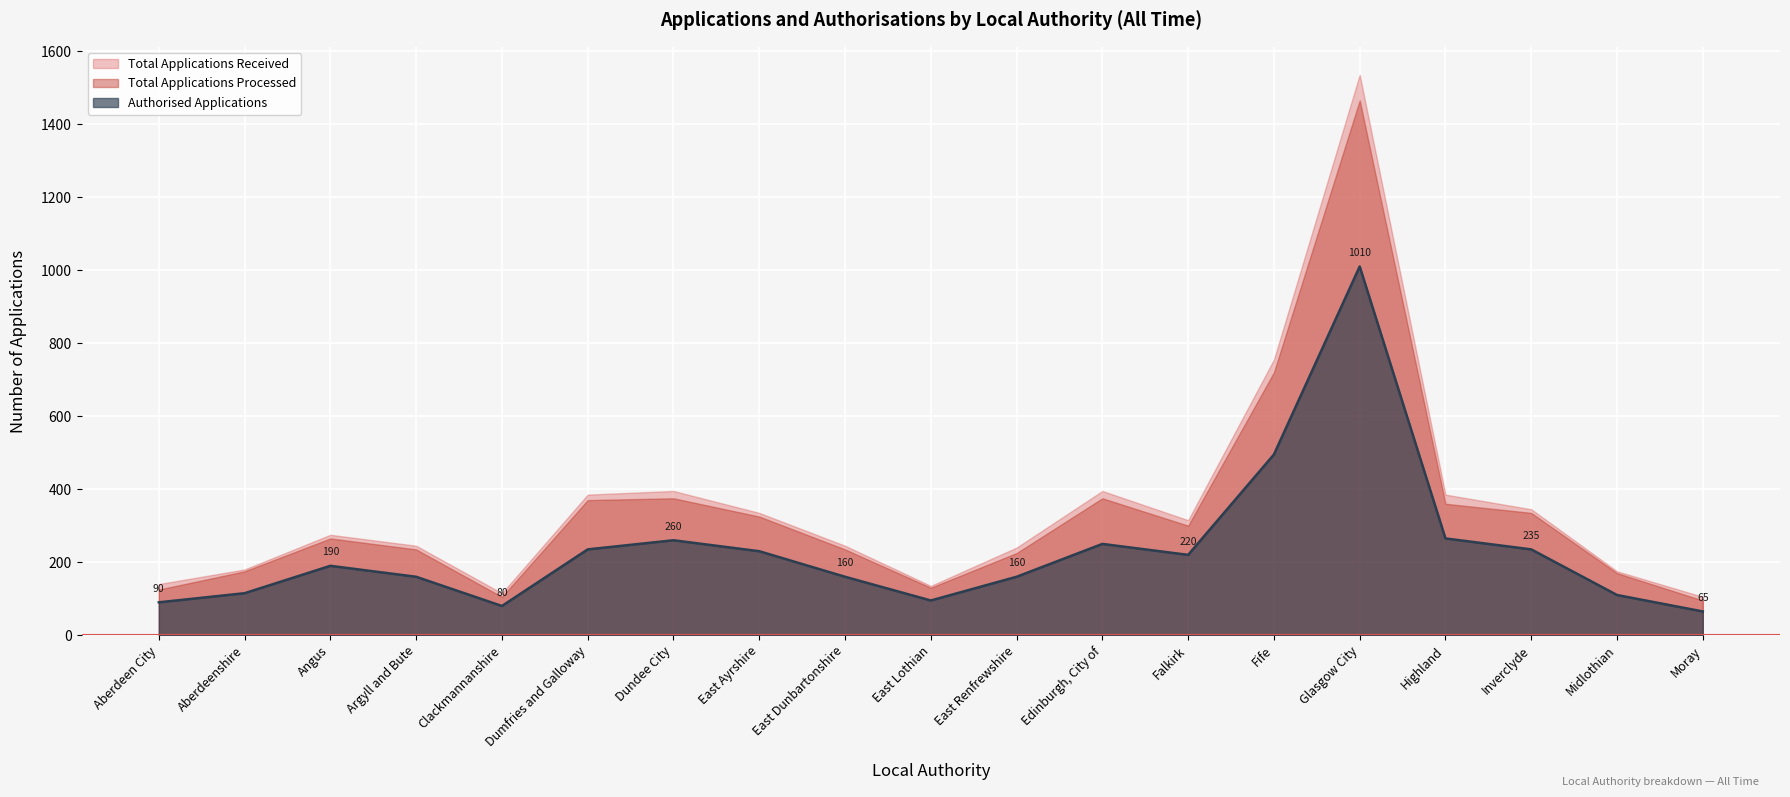

What are all the series names shown in the legend?

Total Applications Received, Total Applications Processed, Authorised Applications